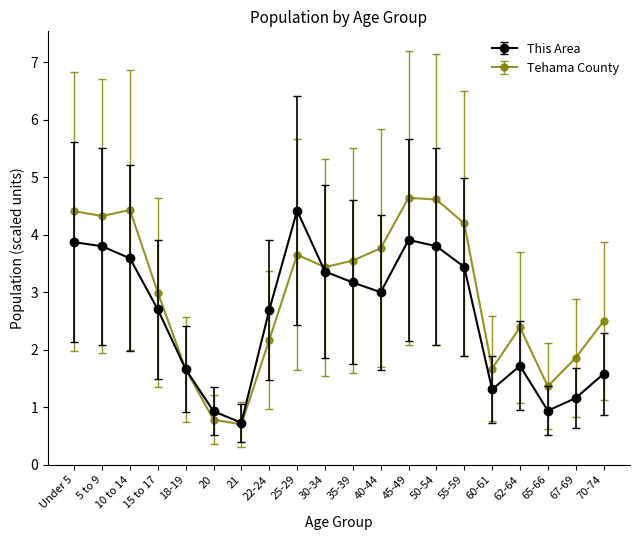

How many distinct data groups are displayed?

2